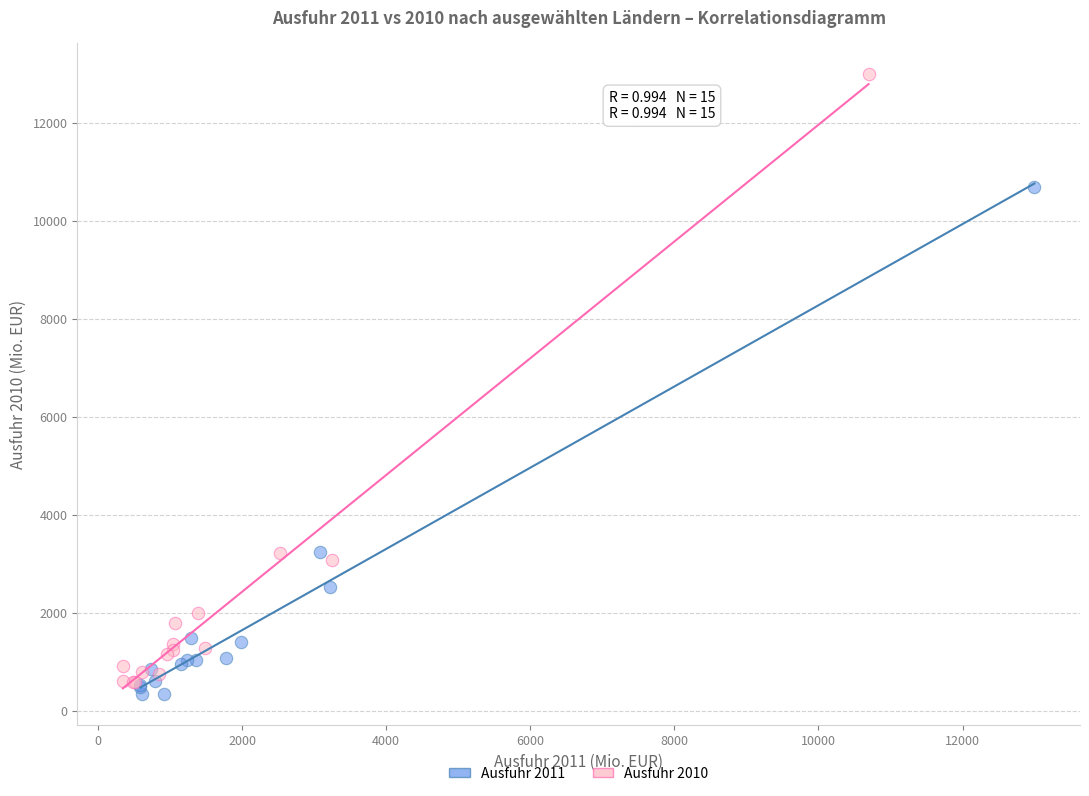

Which series contains the lowest Y value?

Ausfuhr 2011